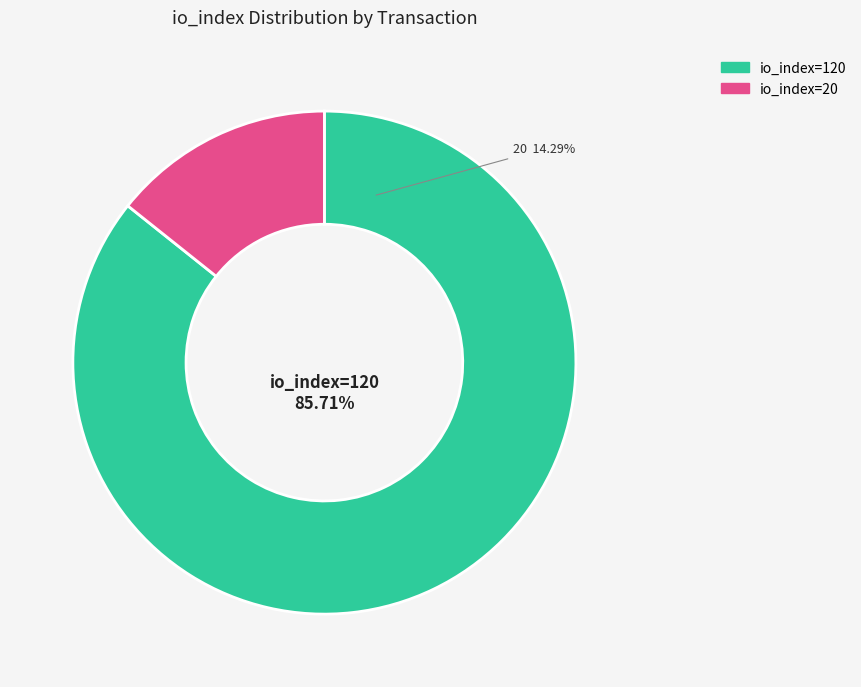

What is the change in value from io_index=120 to io_index=20?

-100